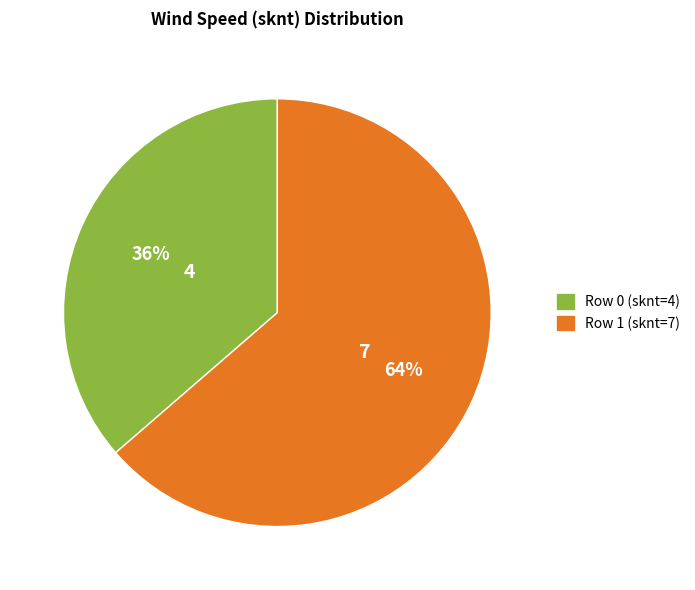

Which category accounts for the majority?

Row 1 (sknt=7)